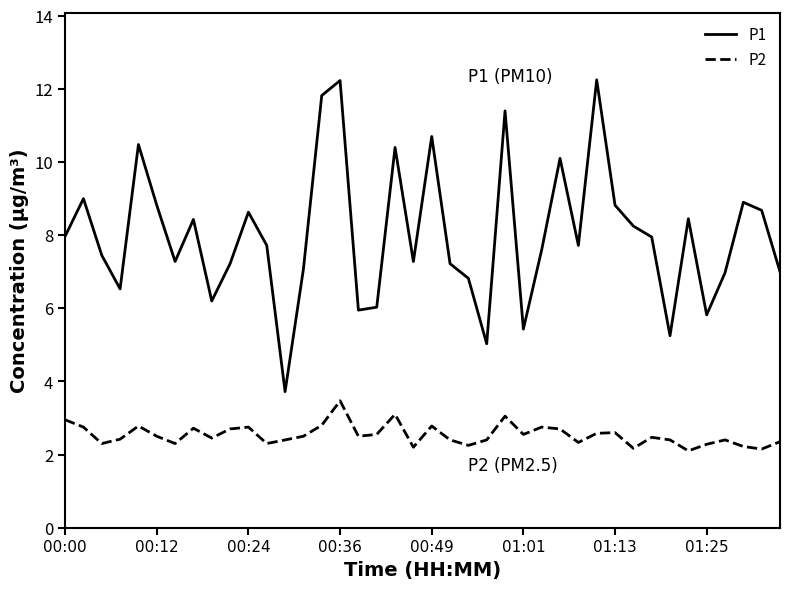

True or false: P1 and P2 intersect in this chart.

False